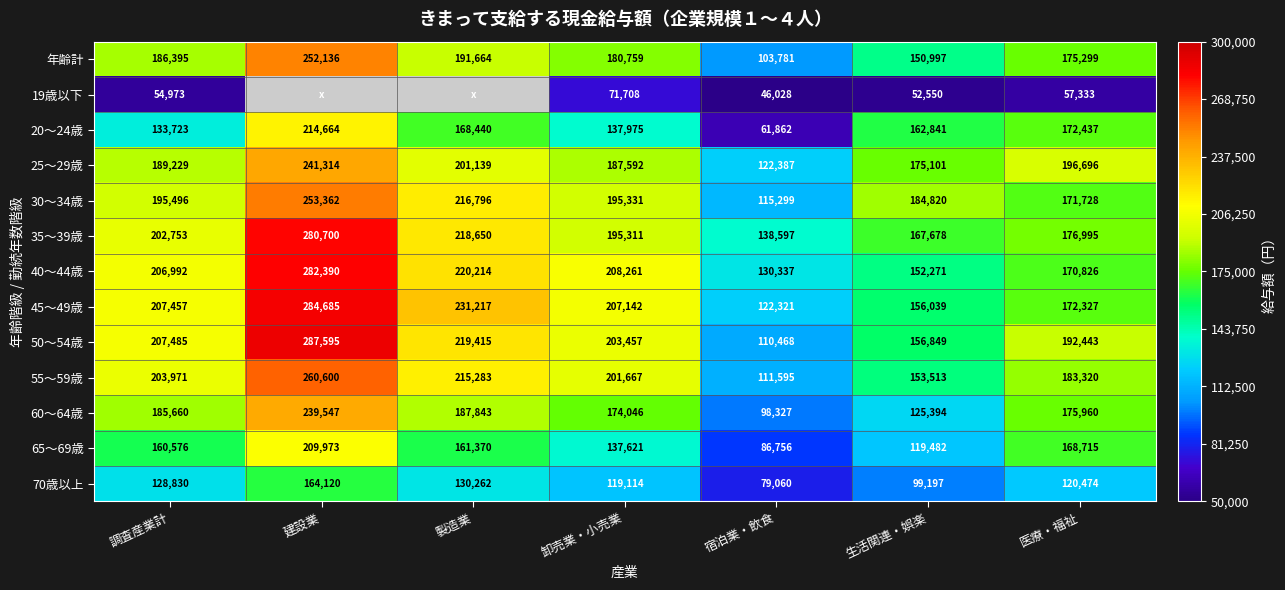

What is the average value of the 年齢計 series?

177290